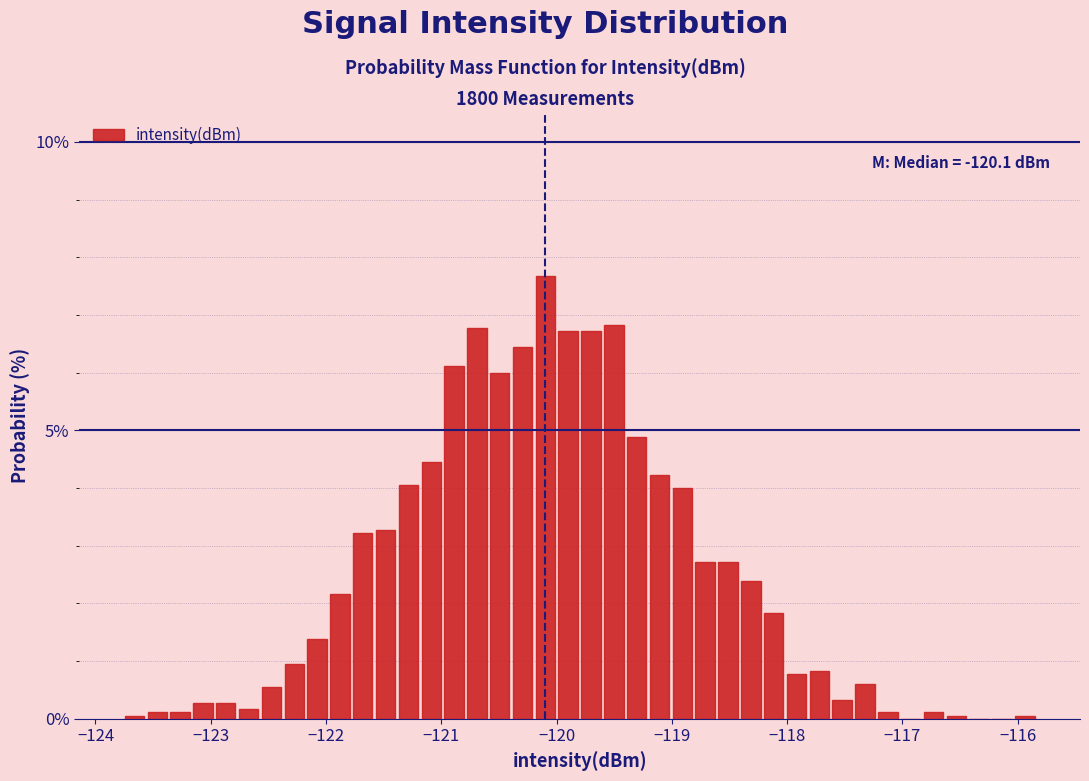

Around what value on the x-axis is the tallest bar? Give the approximate position of its centre, as read against the axis.

-120.1